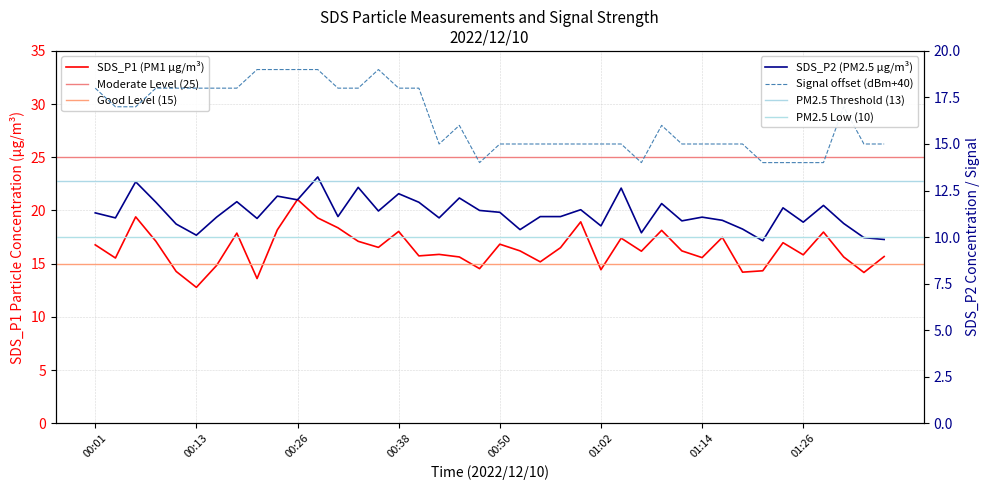

Reading right to left, list all the values displayed in this chart.

SDS_P1: 01:36=15.7	01:34=14.2	01:31=15.6	01:29=18.0	01:26=15.8	01:24=17.0	01:21=14.3	01:19=14.2	01:17=17.5	01:14=15.6	01:12=16.2	01:09=18.1	01:07=16.2	01:04=17.4	01:02=14.4	00:59=18.9	00:57=16.5	00:55=15.2	00:52=16.2	00:50=16.8	00:47=14.5	00:45=15.6	00:43=15.9	00:40=15.7	00:38=18.0	00:35=16.5	00:33=17.1	00:30=18.4	00:28=19.3	00:26=21.0	00:23=18.2	00:21=13.6	00:18=17.9	00:16=14.8	00:13=12.8	00:11=14.3	00:08=17.1	00:06=19.4	00:03=15.5	00:01=16.8
SDS_P2: 01:36=9.9	01:34=10.0	01:31=10.7	01:29=11.7	01:26=10.8	01:24=11.6	01:21=9.8	01:19=10.4	01:17=10.9	01:14=11.1	01:12=10.9	01:09=11.8	01:07=10.2	01:04=12.6	01:02=10.6	00:59=11.5	00:57=11.1	00:55=11.1	00:52=10.4	00:50=11.3	00:47=11.4	00:45=12.1	00:43=11.0	00:40=11.9	00:38=12.3	00:35=11.4	00:33=12.7	00:30=11.1	00:28=13.2	00:26=12.0	00:23=12.2	00:21=11.0	00:18=11.9	00:16=11.1	00:13=10.1	00:11=10.7	00:08=11.9	00:06=13.0	00:03=11.0	00:01=11.3